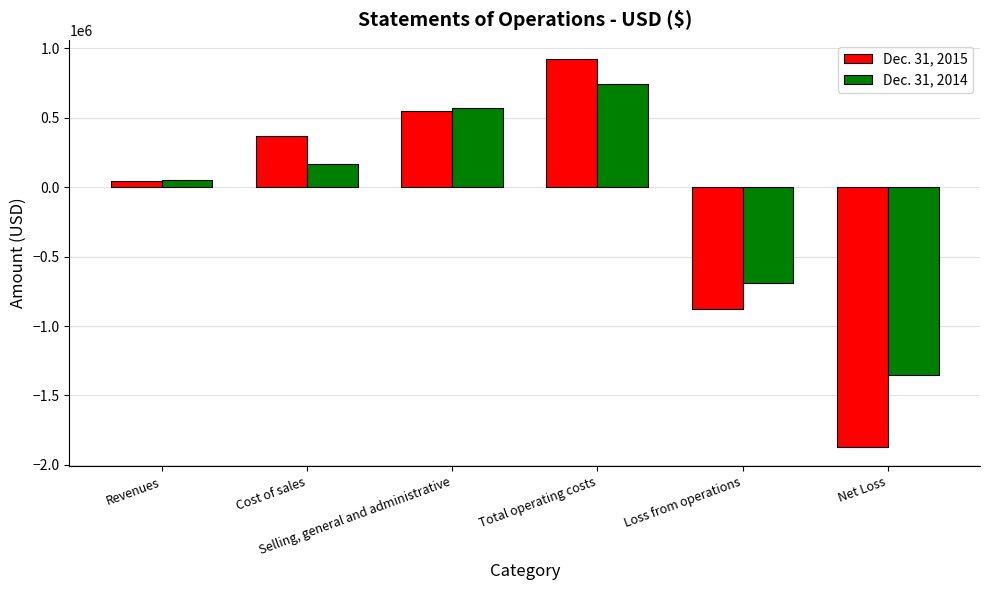

What is the maximum value for Dec. 31, 2015?

920255